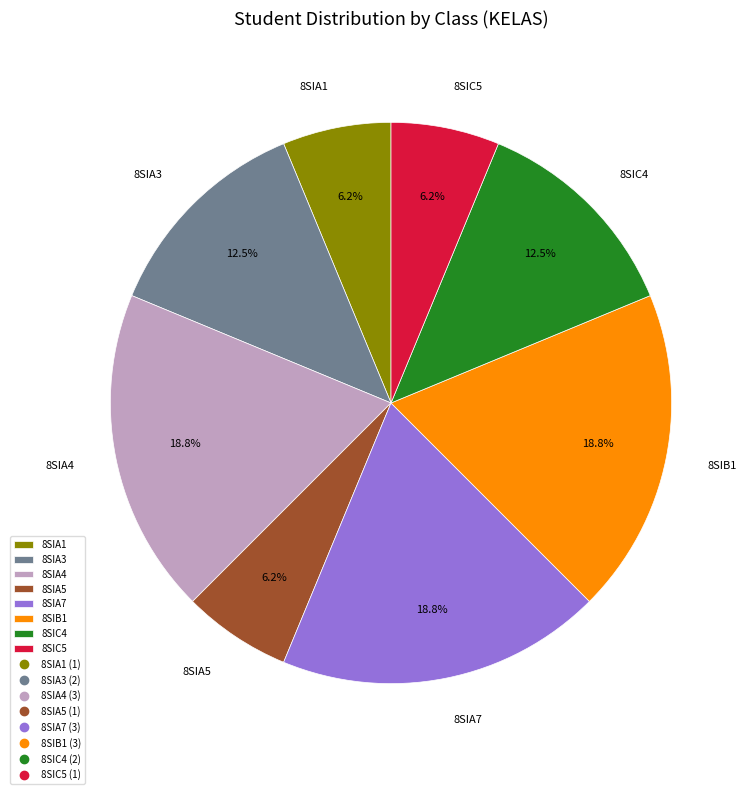

To the nearest percent, what is the combined percentage of 8SIC5 and 8SIA7?

25%